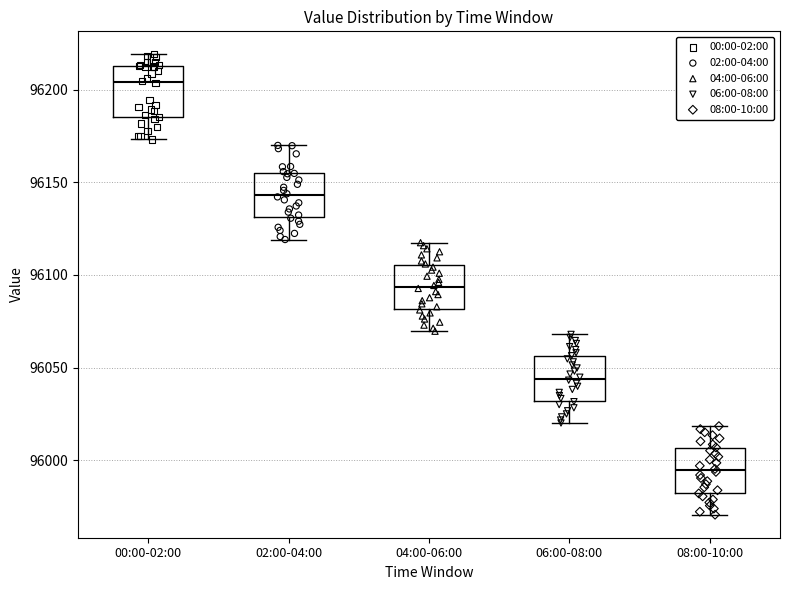

Reading left to right, transcribe this box plot: for each box, give where its median line is, the range the box spans, and where its two whiskers end, as read against the y-axis. The values are not printed on the chart, so give them approximately, as read against the axis.

00:00-02:00: median 96205, box 96185 to 96215, whiskers 96175 to 96220
02:00-04:00: median 96145, box 96130 to 96155, whiskers 96120 to 96170
04:00-06:00: median 96095, box 96080 to 96105, whiskers 96070 to 96115
06:00-08:00: median 96045, box 96030 to 96055, whiskers 96020 to 96070
08:00-10:00: median 95995, box 95985 to 96005, whiskers 95970 to 96020